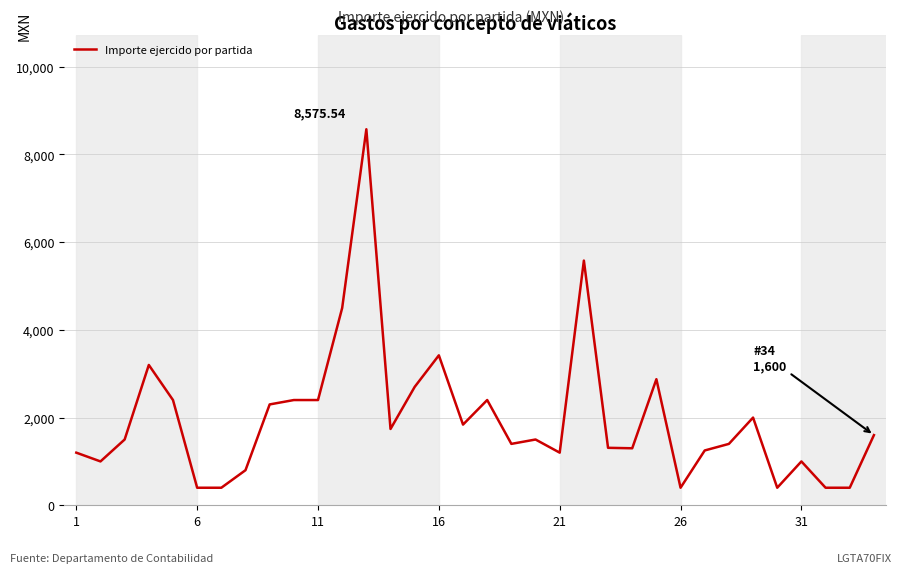

What is the difference between the maximum and minimum values?

8175.5